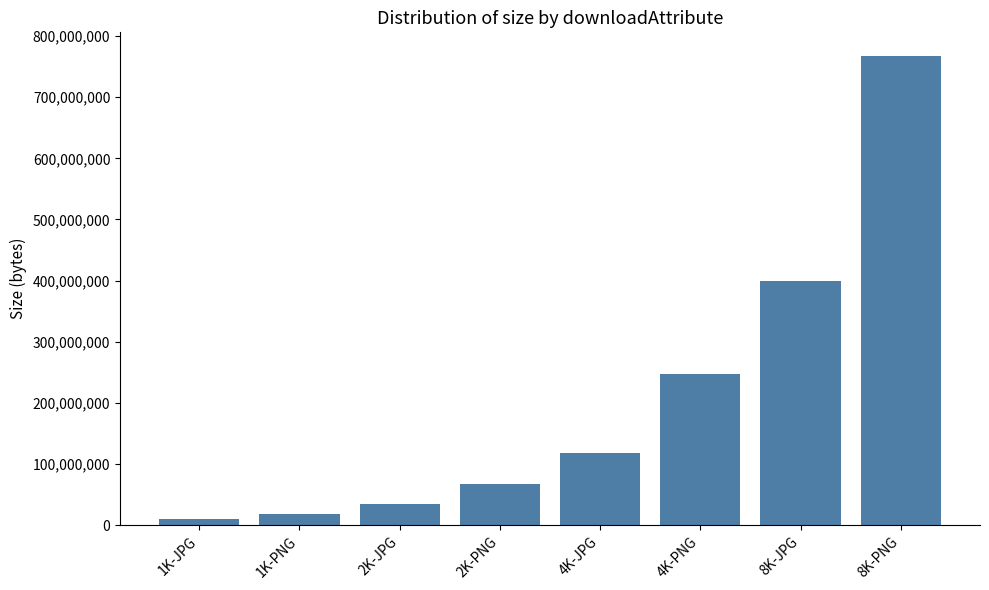

What is the sum of all values?

1662019937